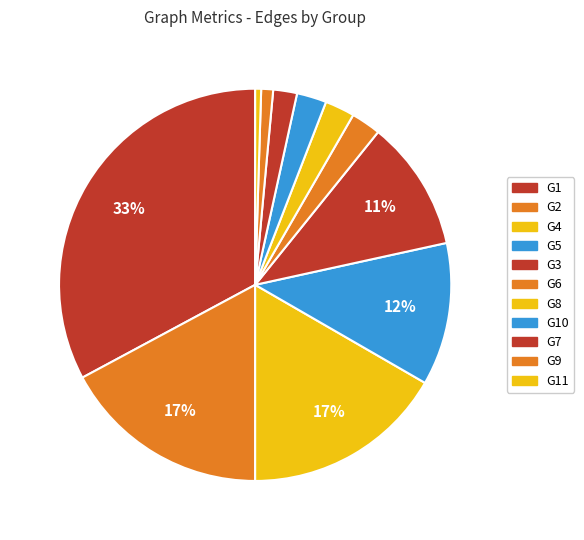

Rank the categories by value from lowest to highest.

G11, G9, G7, G6, G8, G10, G3, G5, G4, G2, G1